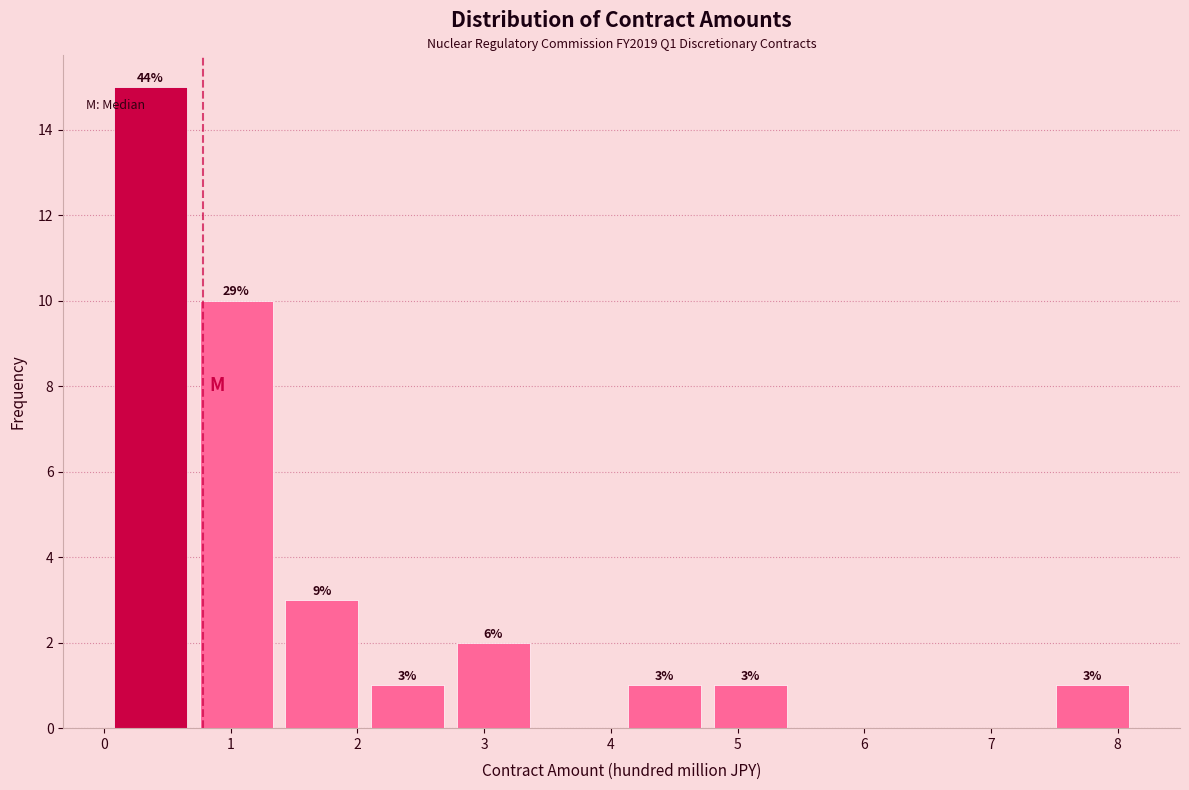

Which range on the x-axis has the tallest bar?

0.0 to 0.7